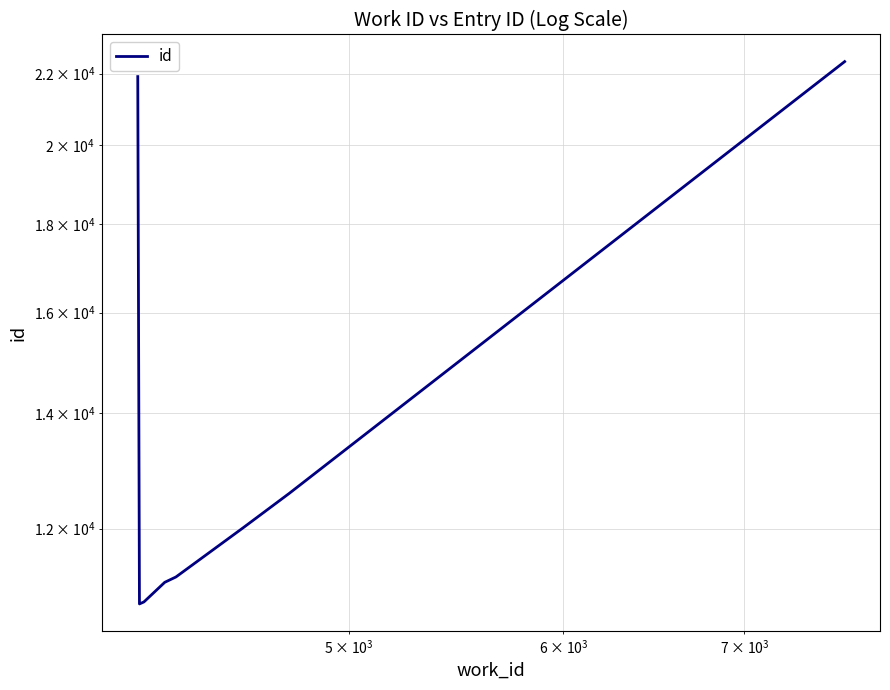

What is the value of the 8th point from the left?

22354